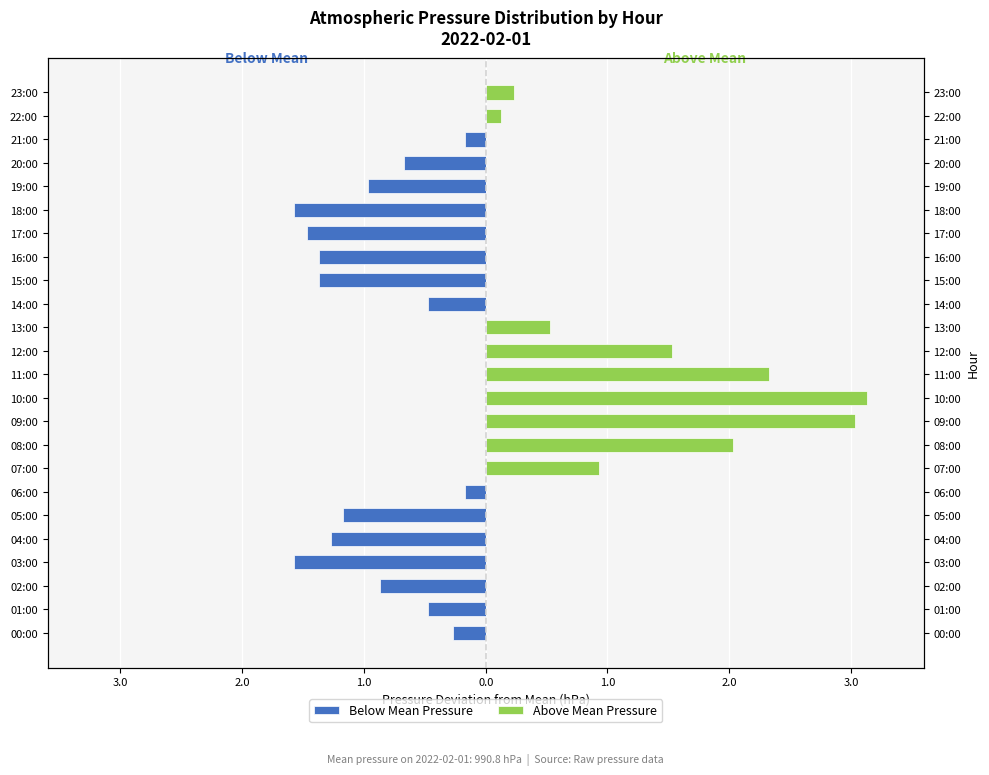

How many negative values does the Below Mean Pressure series have?

15